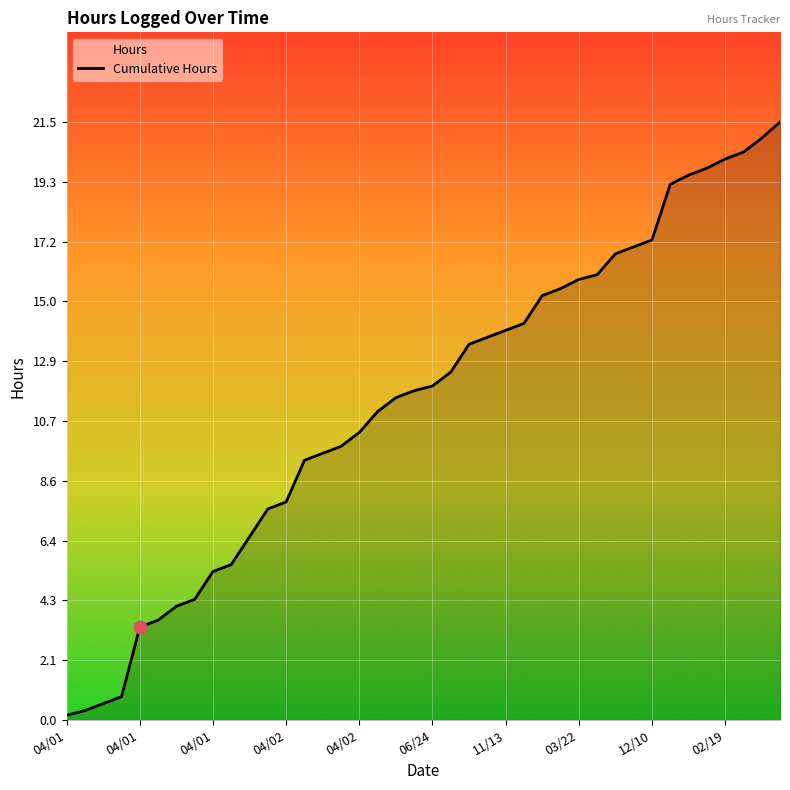

Which has a higher value, 29 or 12?

29